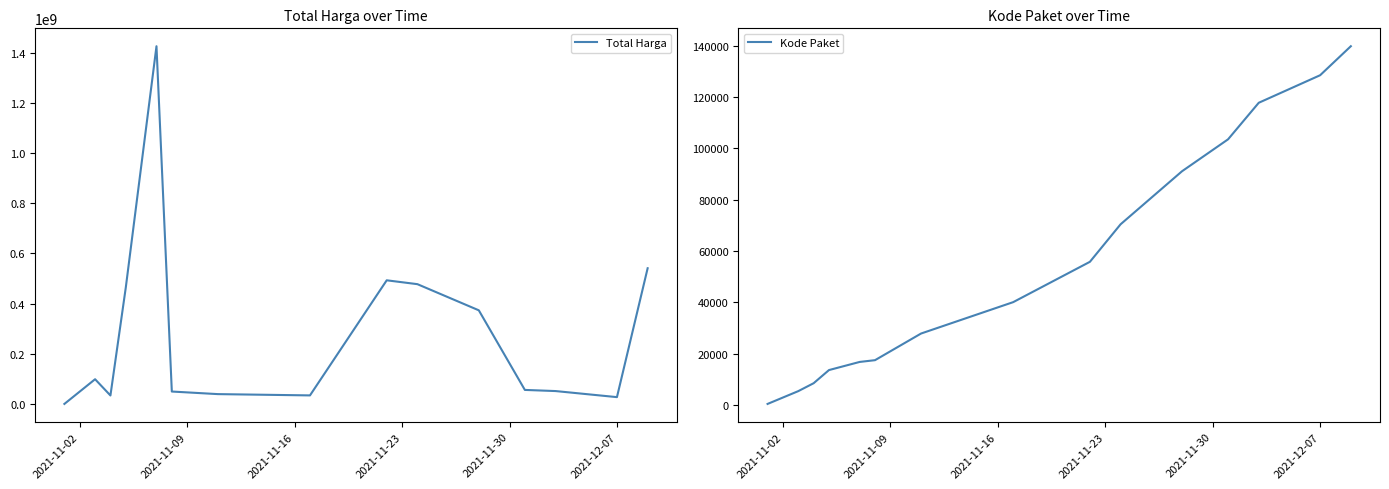

Between 2021-11-16 and 2021-11-23, which series saw the biggest shift?

Total Harga